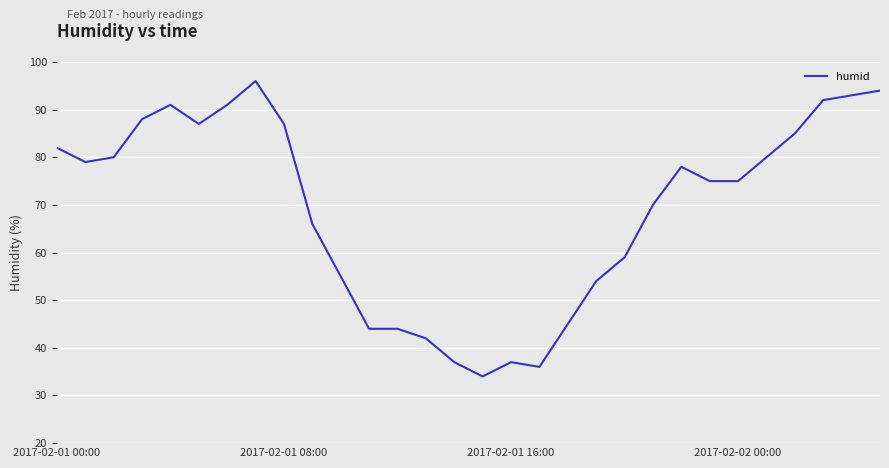

What is the minimum value shown in the chart?

34